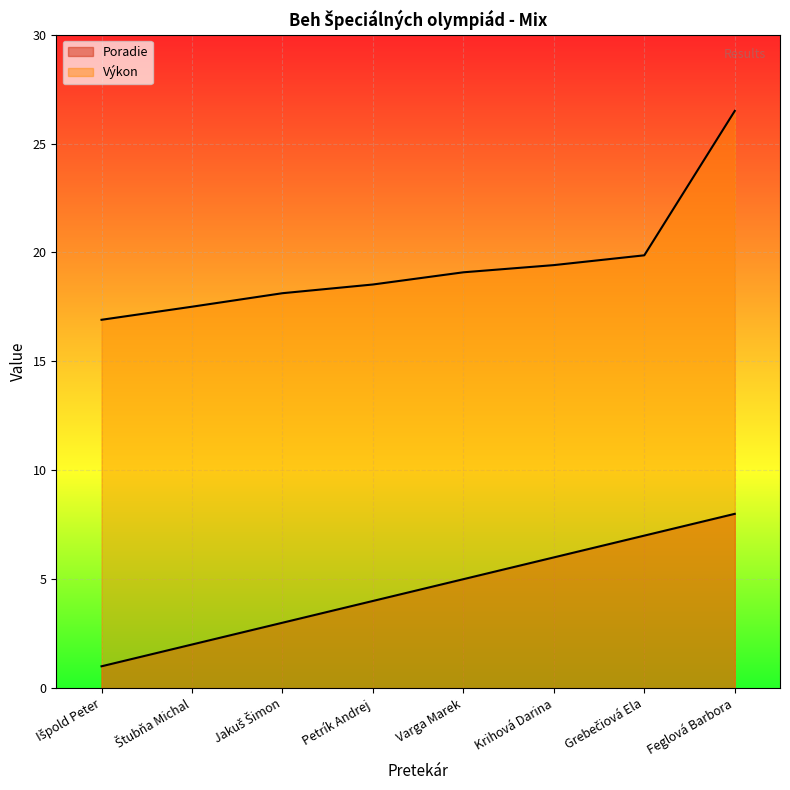

Reading left to right, transcribe all the data shown in this chart.

Poradie: Išpold Peter=1.0	Štubňa Michal=2.0	Jakuš Šimon=3.0	Petrík Andrej=4.0	Varga Marek=5.0	Krihová Darina=6.0	Grebečiová Ela=7.0	Feglová Barbora=8.0
Výkon: Išpold Peter=16.9	Štubňa Michal=17.5	Jakuš Šimon=18.1	Petrík Andrej=18.5	Varga Marek=19.1	Krihová Darina=19.4	Grebečiová Ela=19.9	Feglová Barbora=26.5